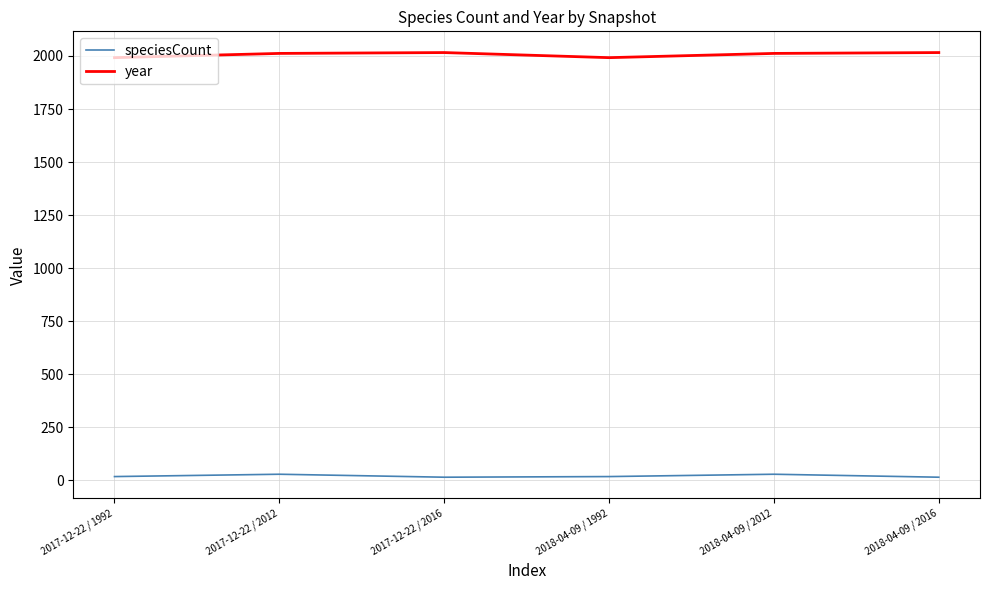

Which series has the largest total across all categories?

year